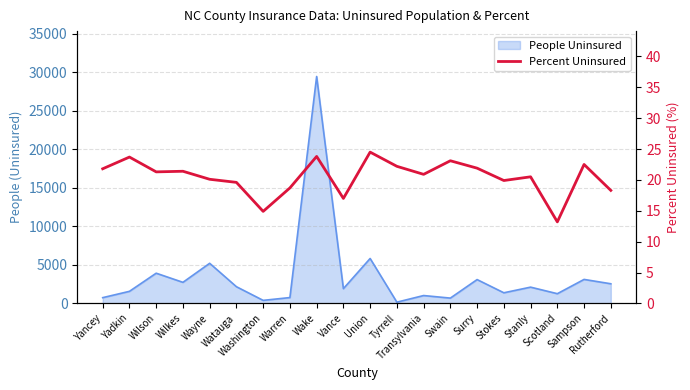

What is the average value?

20.5